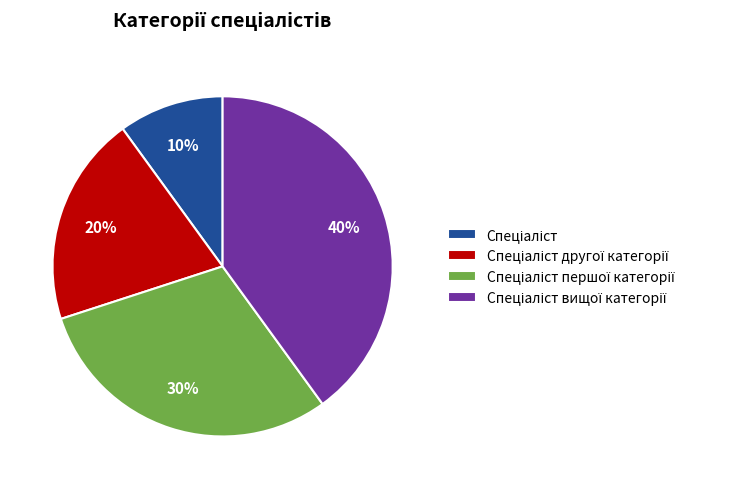

To the nearest percent, what is the average slice percentage?

25%